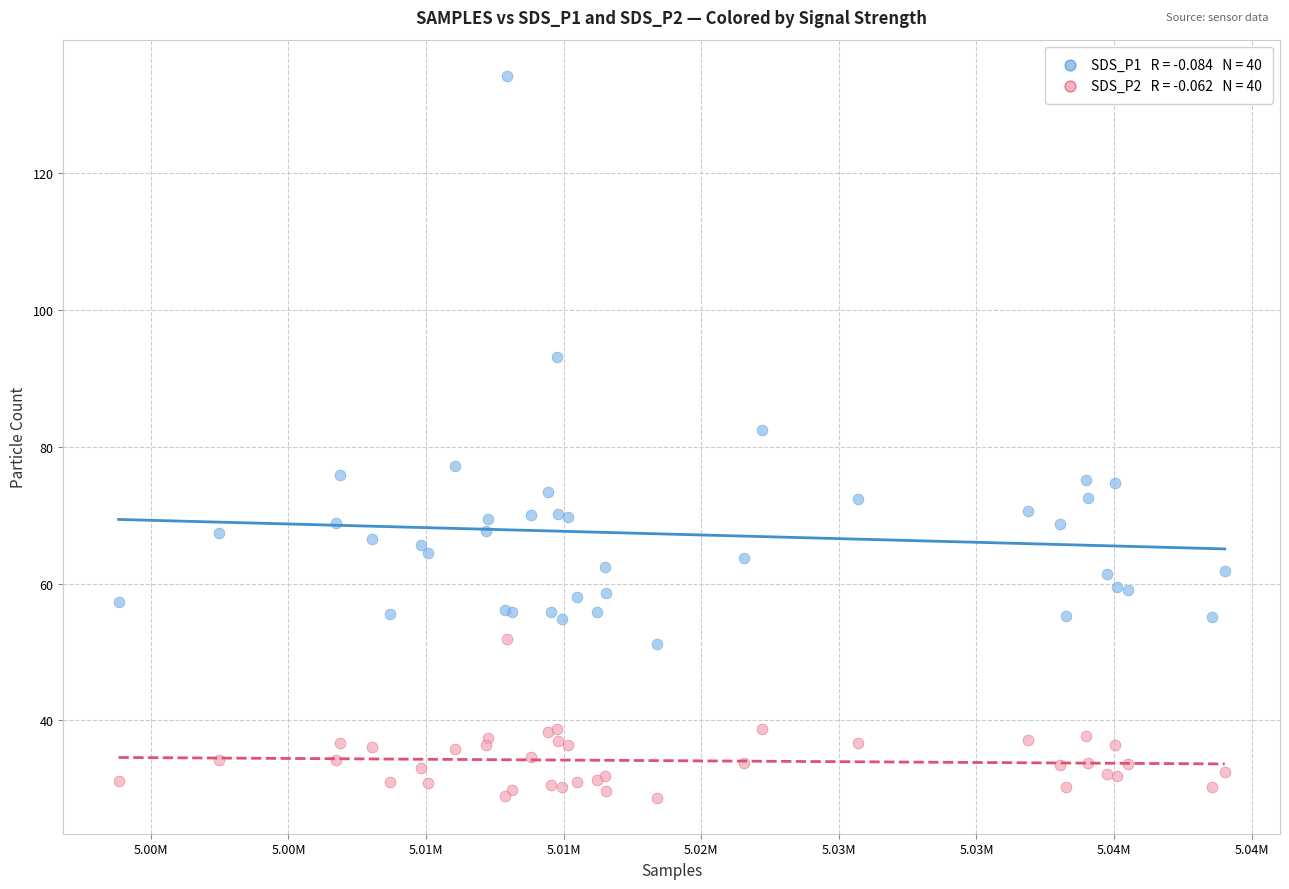

Across all series, what Y value is closest to 81?

82.5